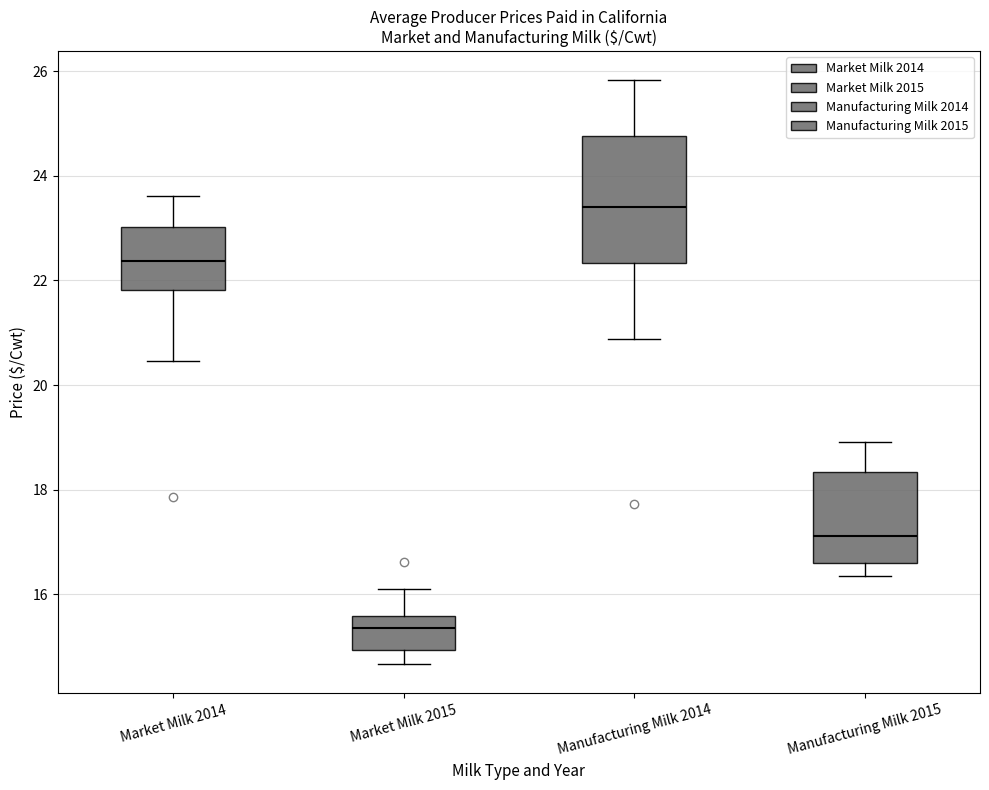

Which box's median line is the highest?

Manufacturing Milk 2014